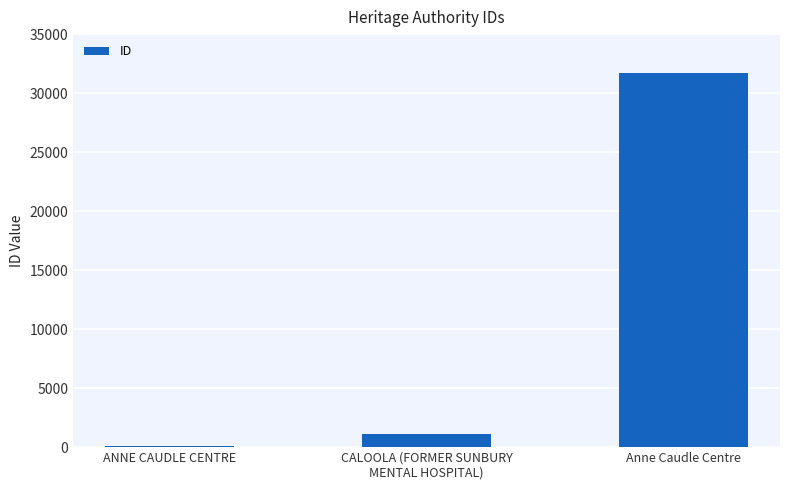

How many data points does each series have?

3